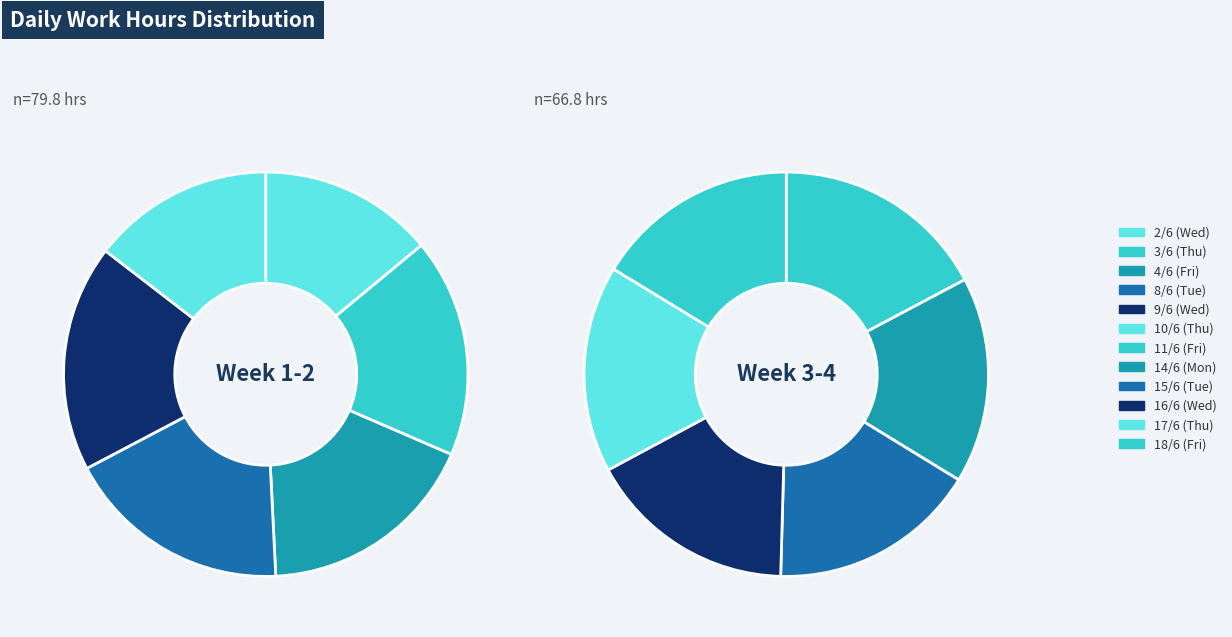

To the nearest percent, what percentage of the pie is 14/6 (Mon)?

8%